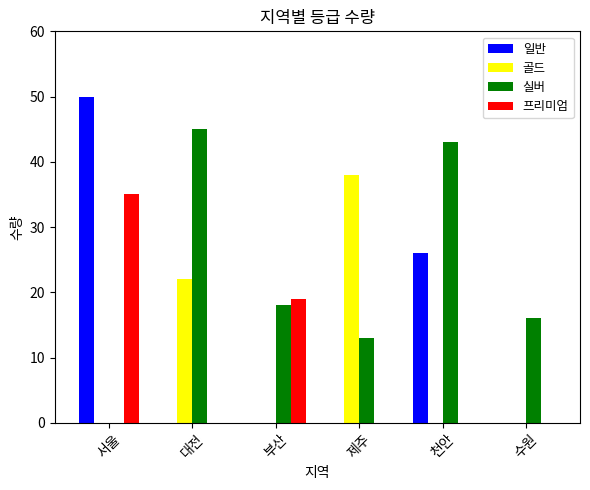

Which series has the largest range (max minus min)?

일반